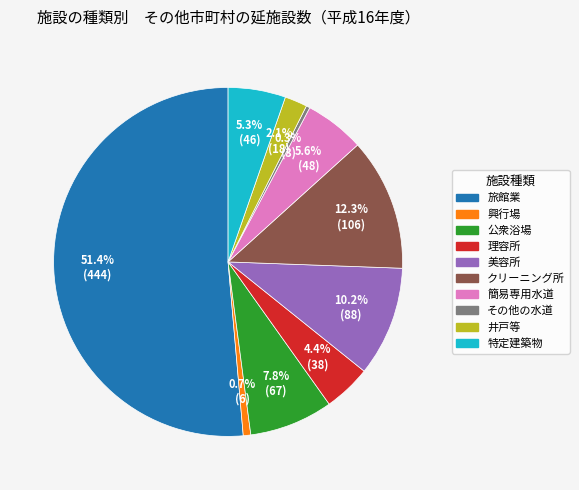

Is it true that 井戸等 is 2% of the pie?

True